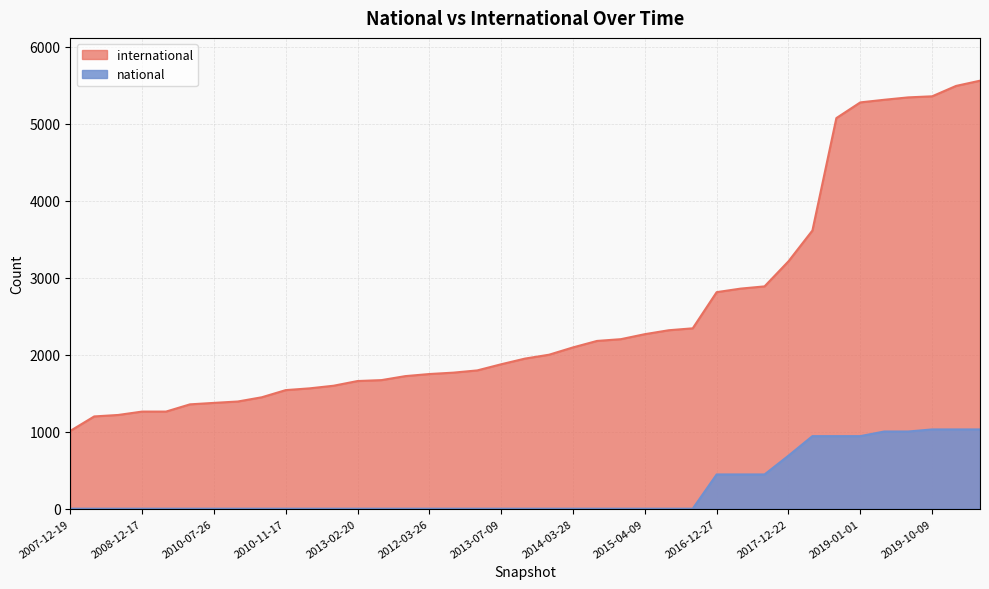

What is the highest value of the international series?

5562